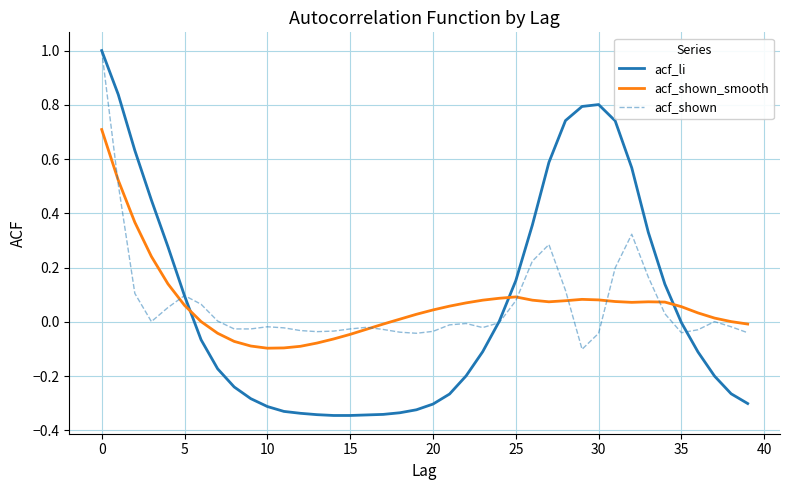

What is the greatest value displayed?

1.0